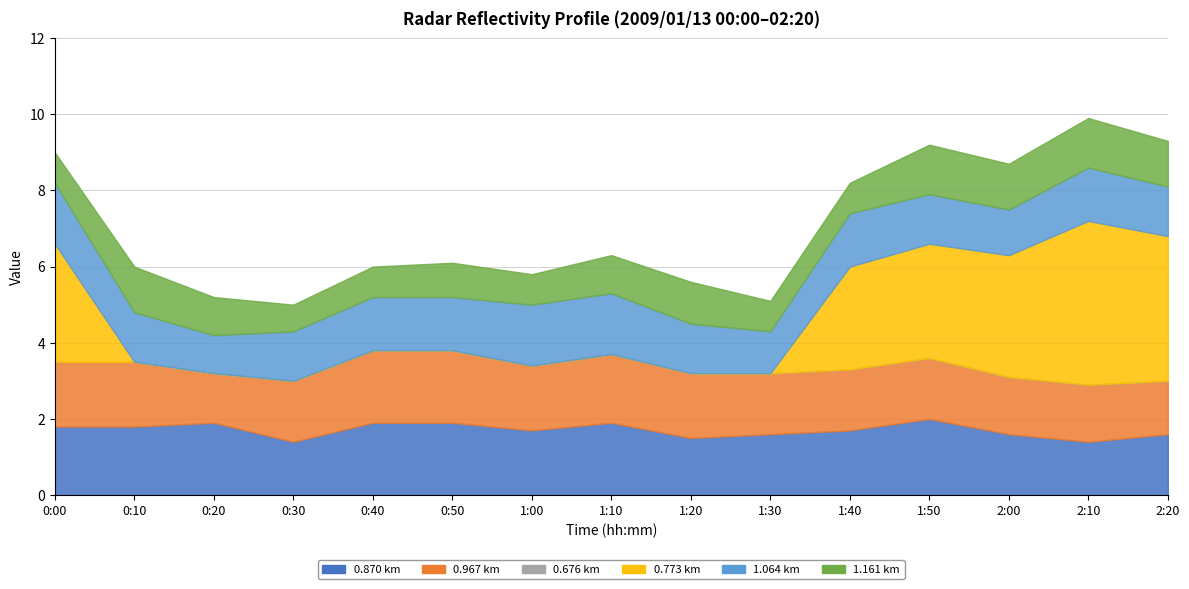

The value of 0.967 at 0:30 is 2.4. True or false?

False